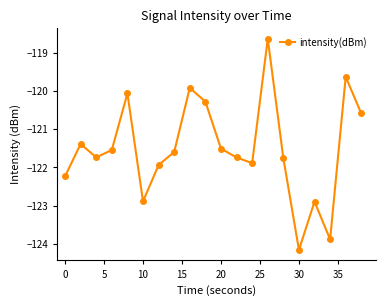

What is the value of the 3rd point from the left?

-121.7